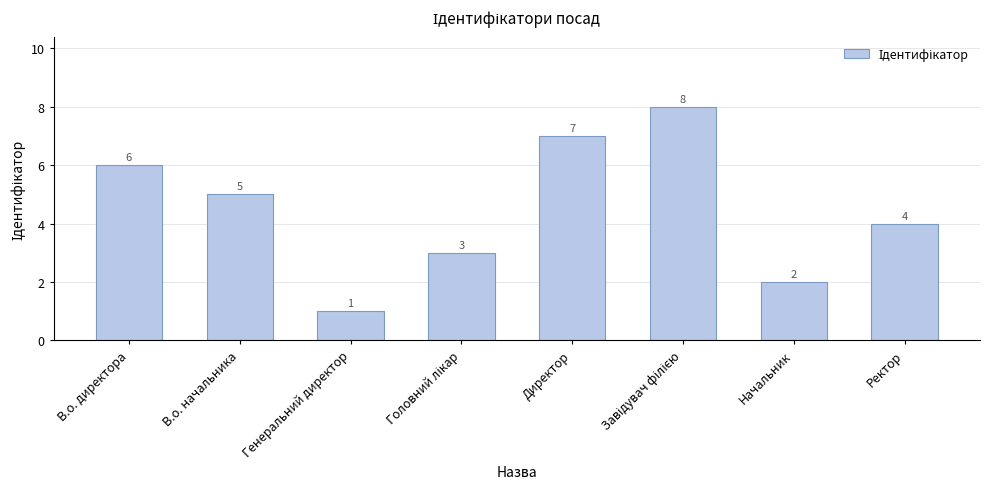

Are the bars grouped side by side (vs. stacked)?

No